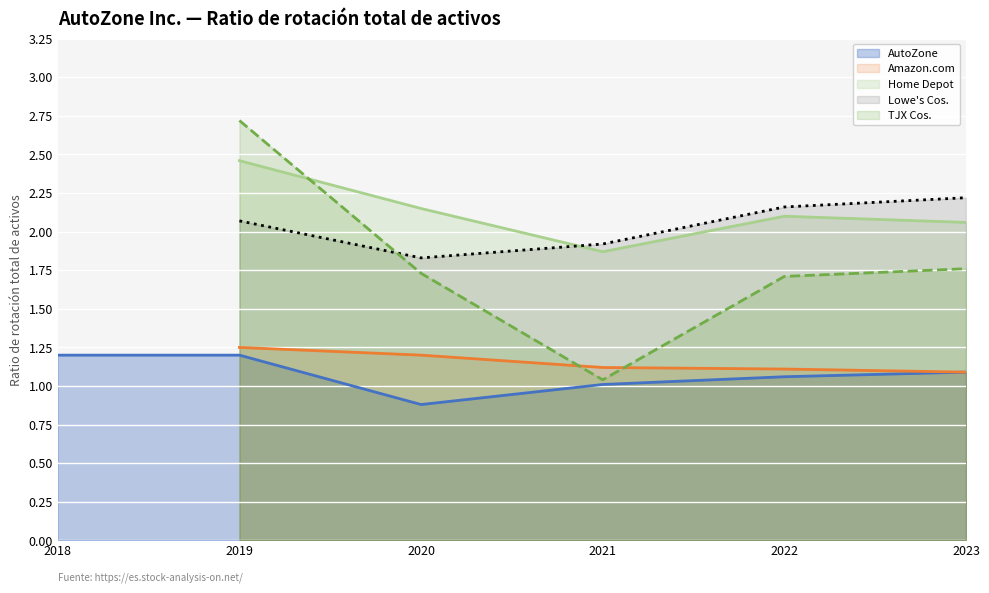

Is it true that AutoZone equals 1.2 at 2018?

True